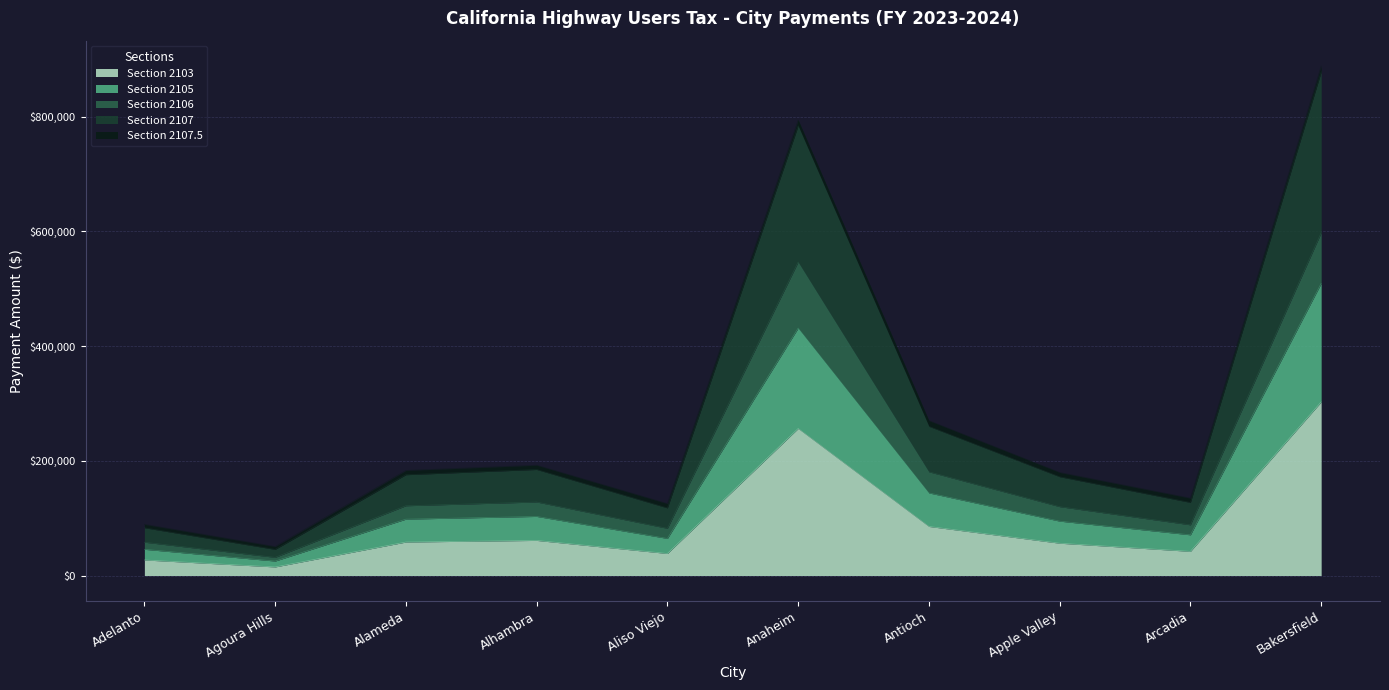

What is the highest value of the Section 2103 series?

302744.9